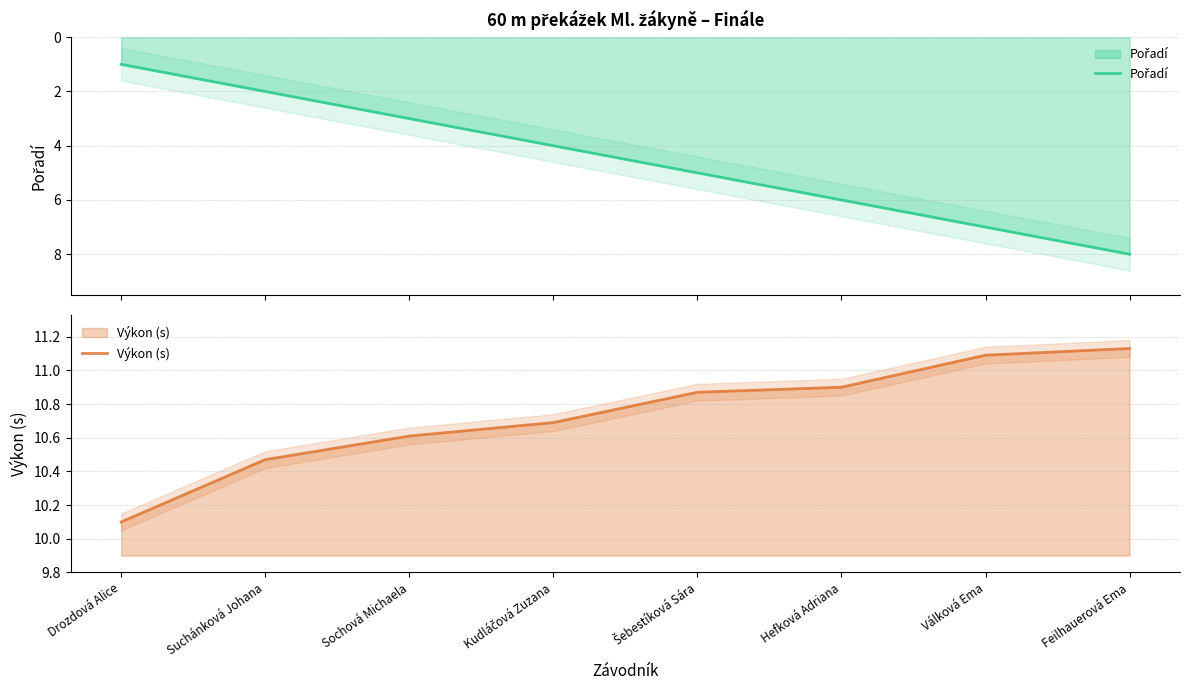

True or false: Výkon (s) and Pořadí intersect in this chart.

False